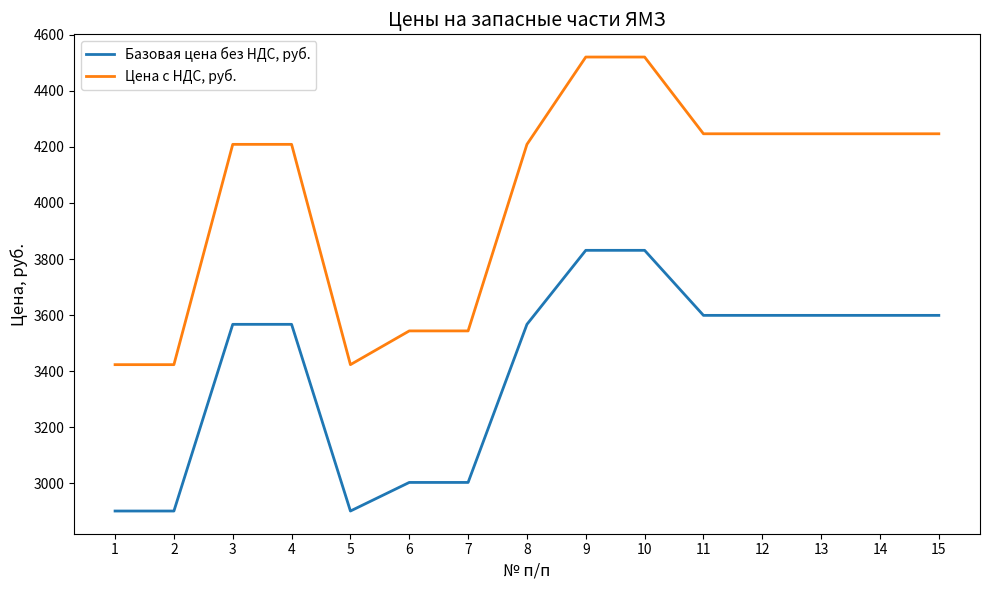

True or false: Цена с НДС, руб. and Базовая цена без НДС, руб. cross at least once.

False